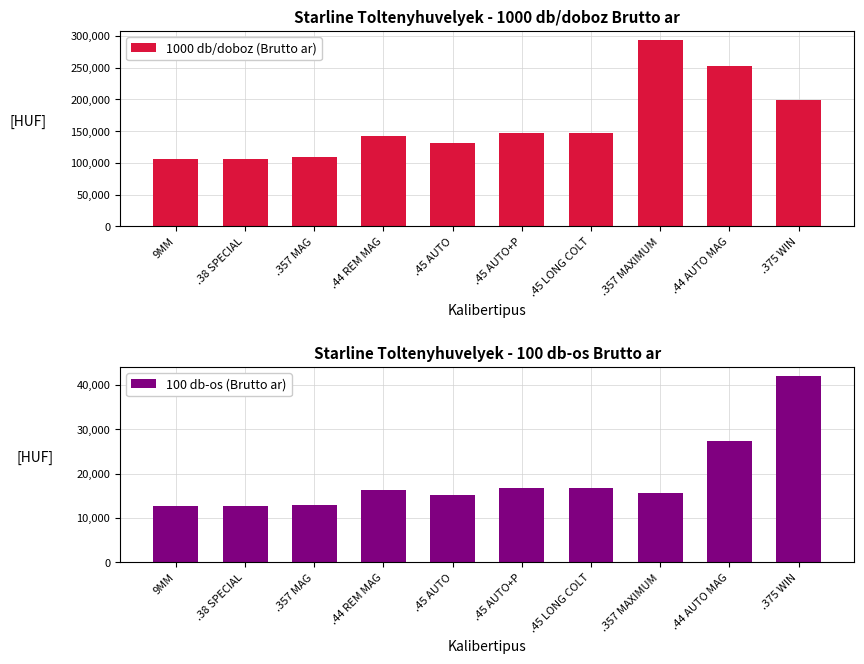

What is the total value across all series at .38 SPECIAL?

118600